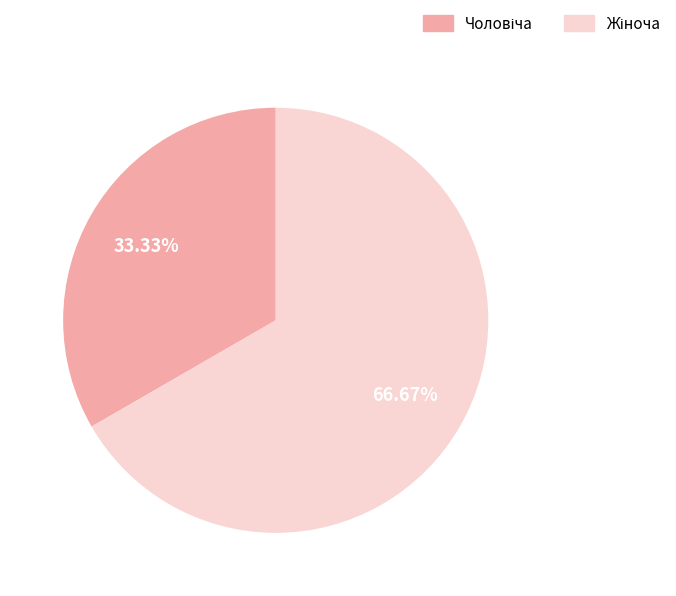

How many slices are in this pie chart?

2